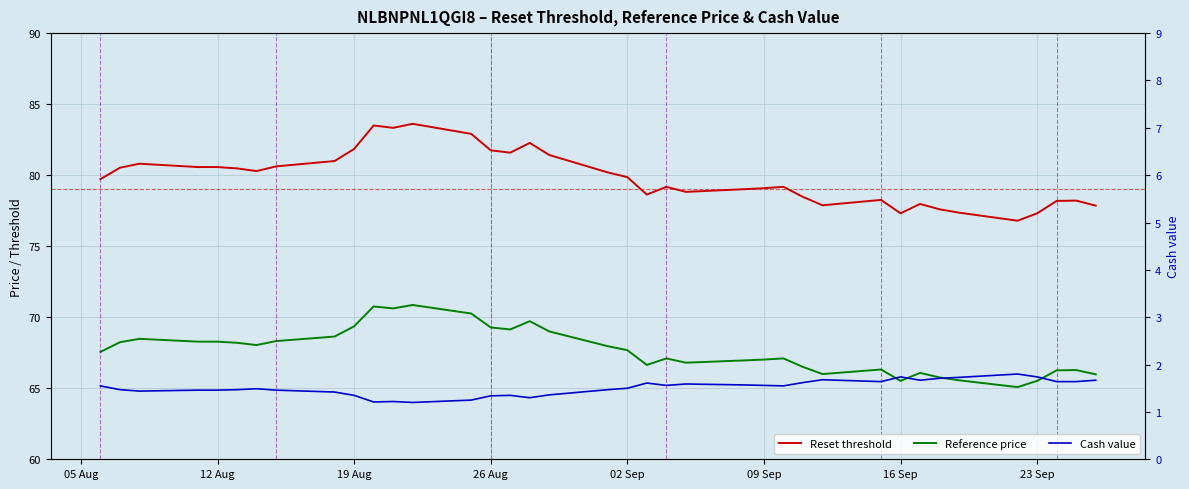

Is it true that Cash value equals 1.5 at 16 Sep?

True